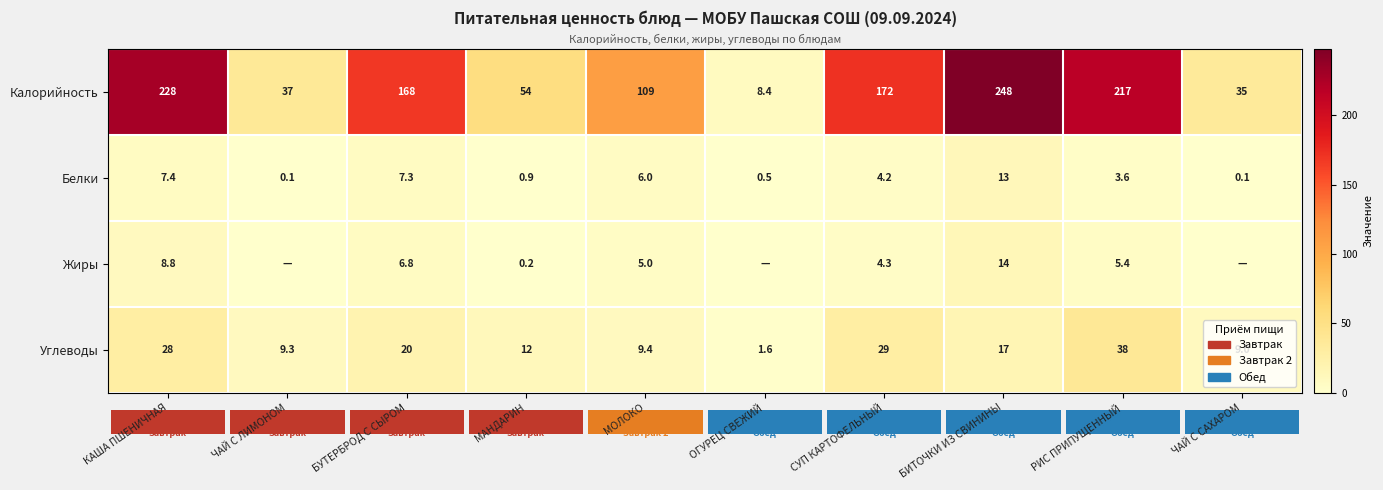

At which label does Калорийность reach its peak?

БИТОЧКИ ИЗ СВИНИНЫ